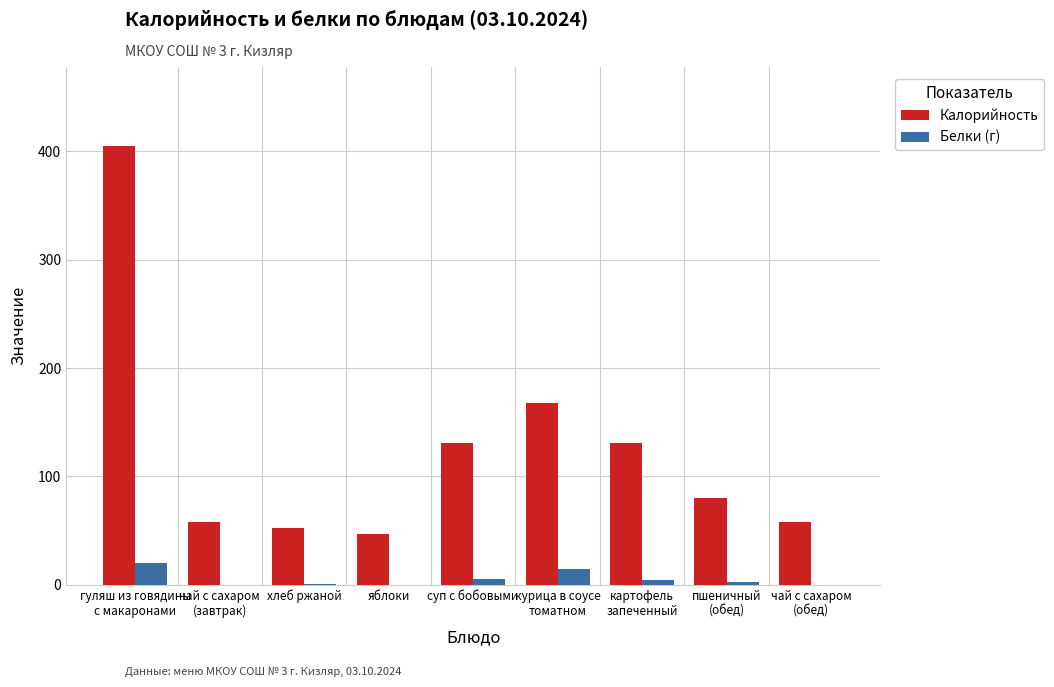

What is the maximum value shown in the chart?

405